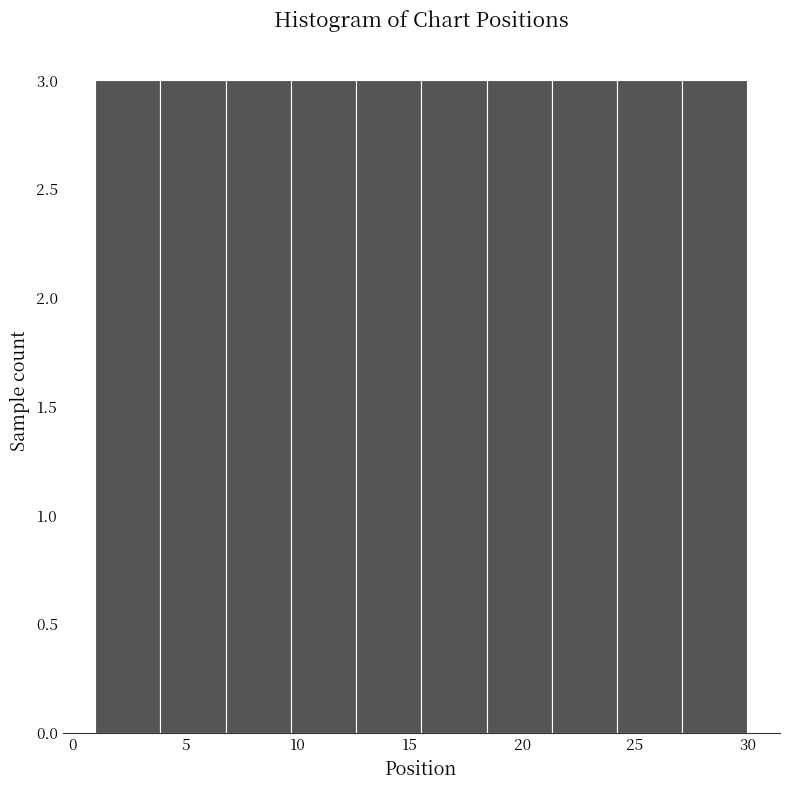

Reading left to right, list every bar in this chart as the range it spans on the x-axis followed by its height. Neither the bar edges nor the heights are printed on the chart, so give them approximately, as read against the axes.

1.0 to 3.9: 3
3.9 to 6.8: 3
6.8 to 9.7: 3
9.7 to 12.6: 3
12.6 to 15.5: 3
15.5 to 18.4: 3
18.4 to 21.3: 3
21.3 to 24.2: 3
24.2 to 27.1: 3
27.1 to 30.0: 3